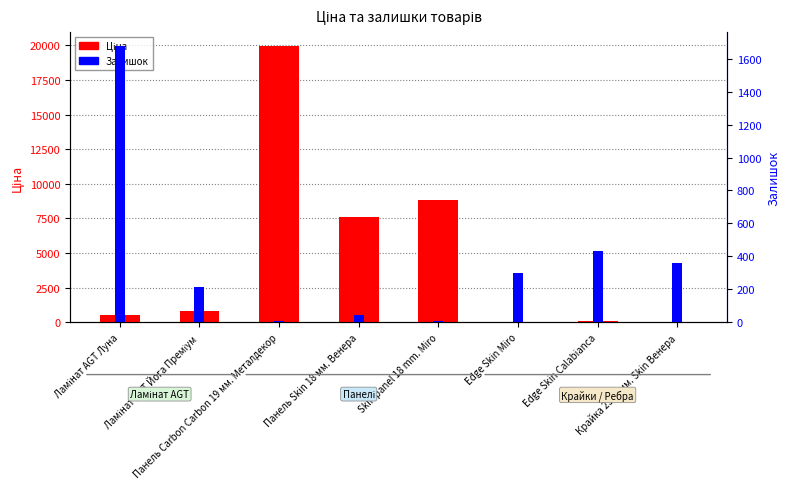

Count the number of categories in the chart.

8